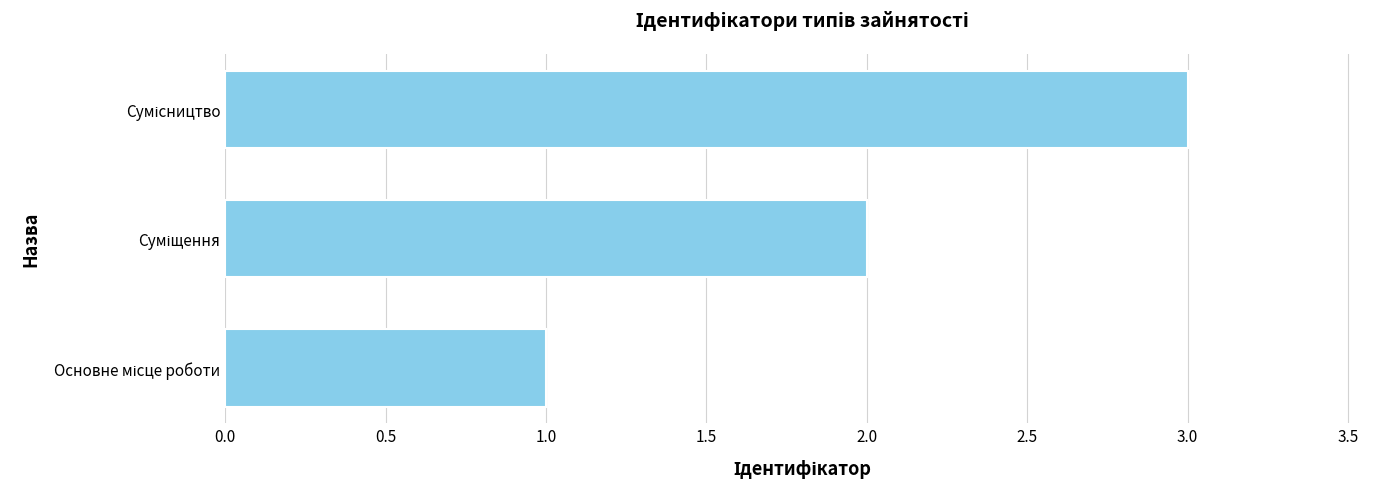

What is the maximum value shown in the chart?

3